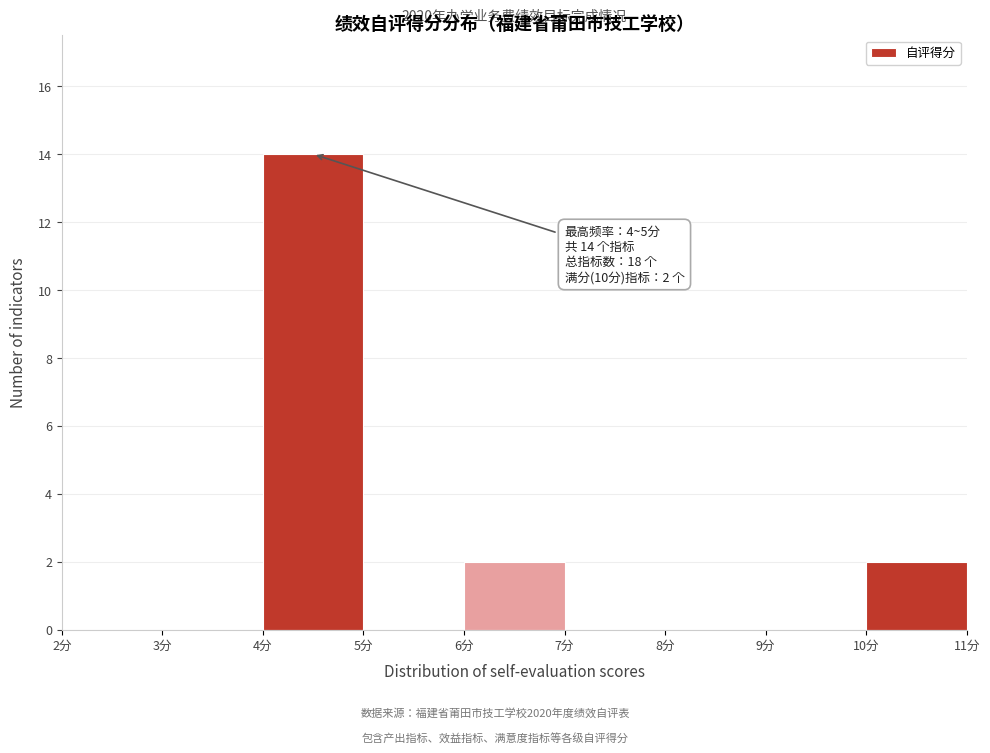

Over which range of the x-axis is the bar tallest?

4 to 5